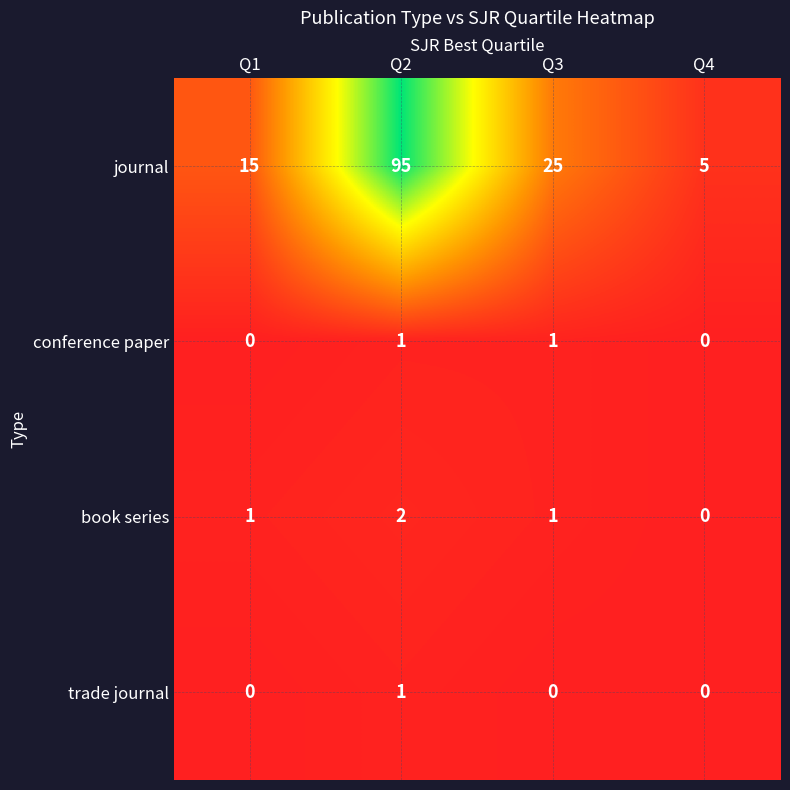

Which series has the largest total across all categories?

journal